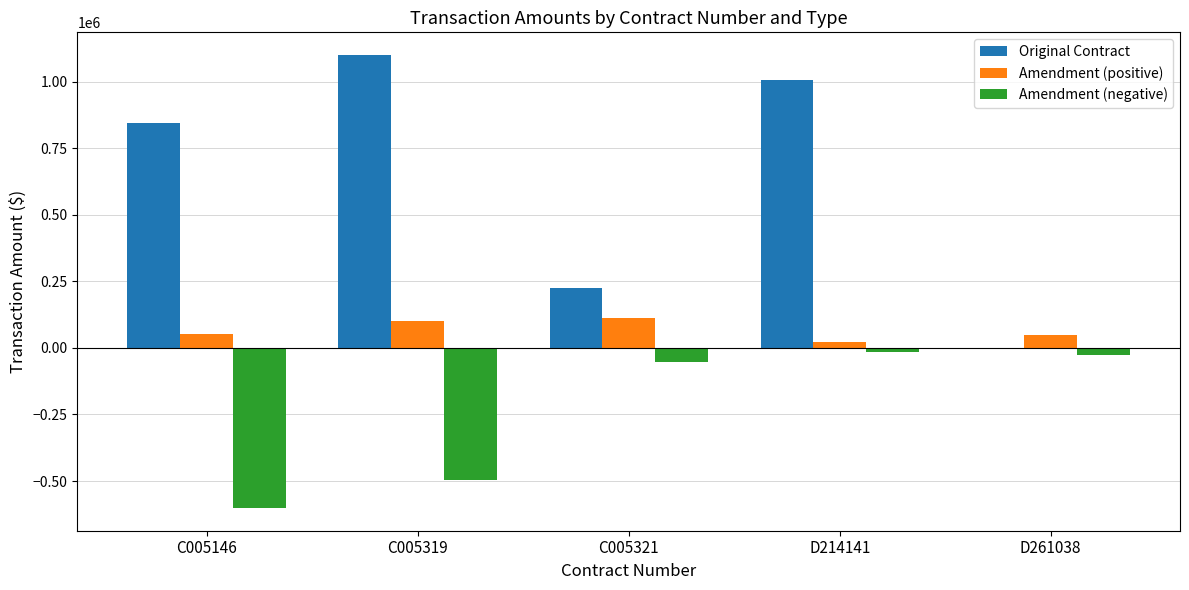

Which category has the highest value in the Original Contract series?

C005319